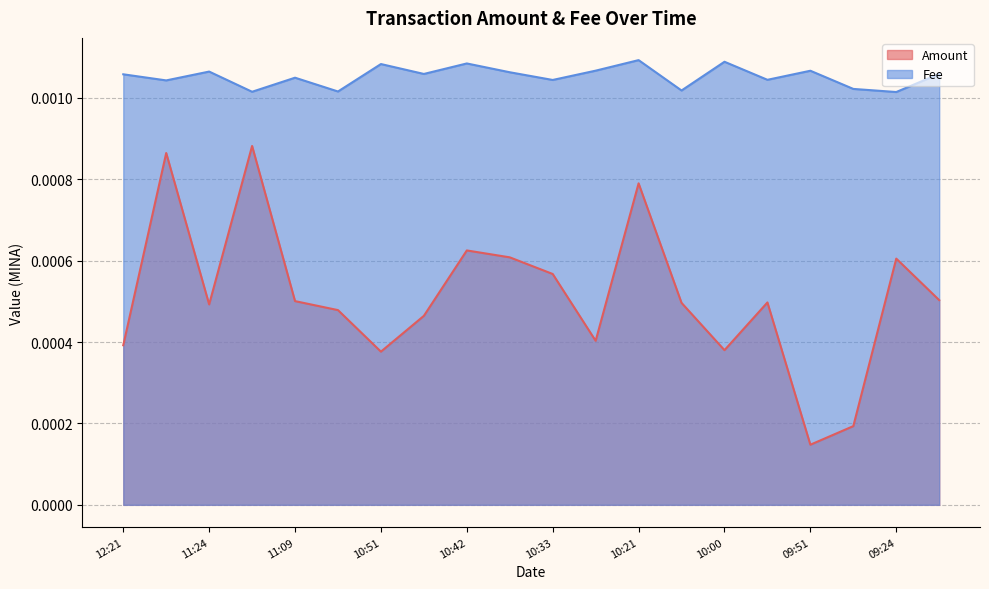

What is the label of the 7th point from the right?

2022-06-11 10:06